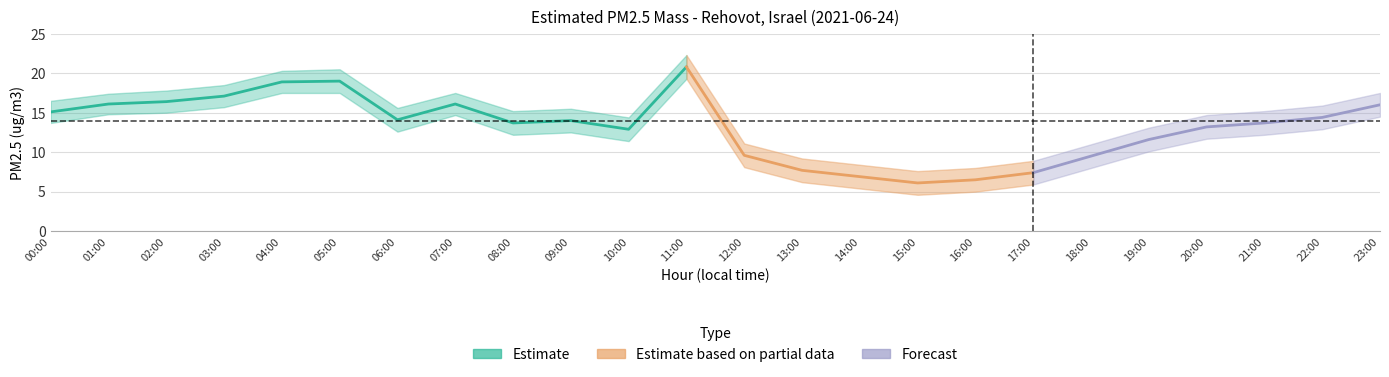

What is the value of the Estimated PM2.5 mass point at the 15th from the left?

6.9